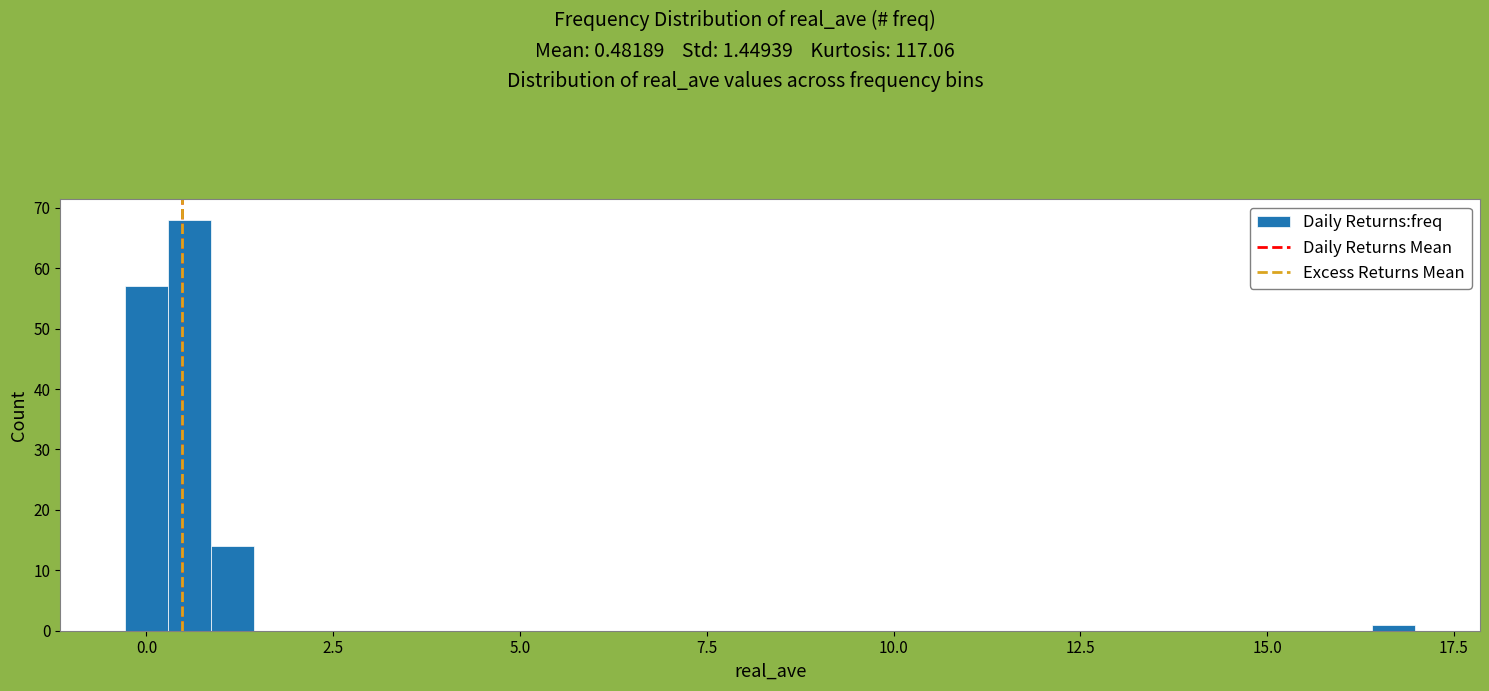

Around what value on the x-axis is the tallest bar? Give the approximate position of its centre, as read against the axis.

0.5